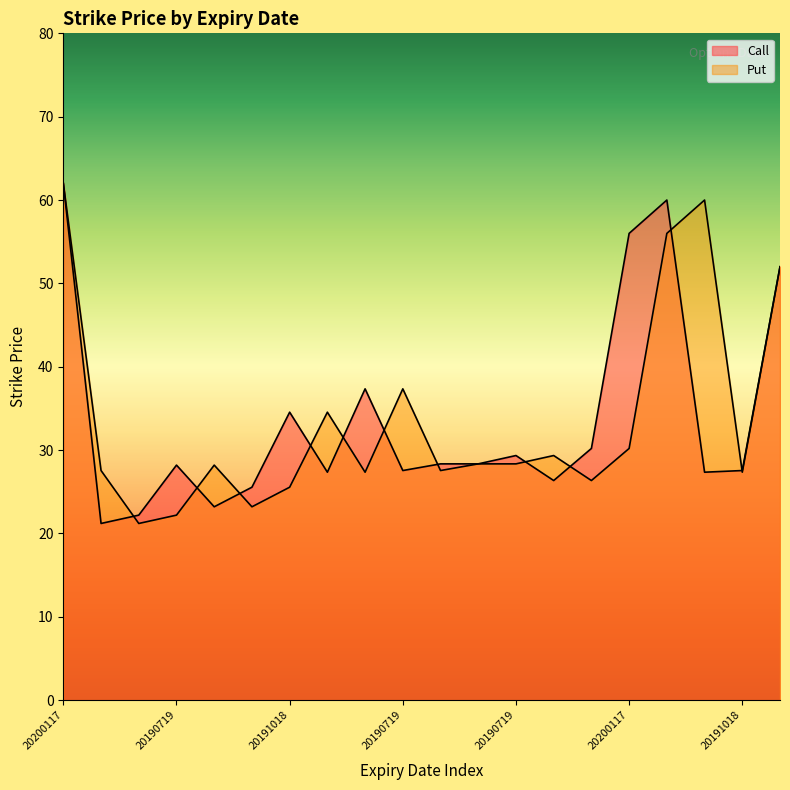

At 20190719, list the series in order from smallest to largest.

Put, Call